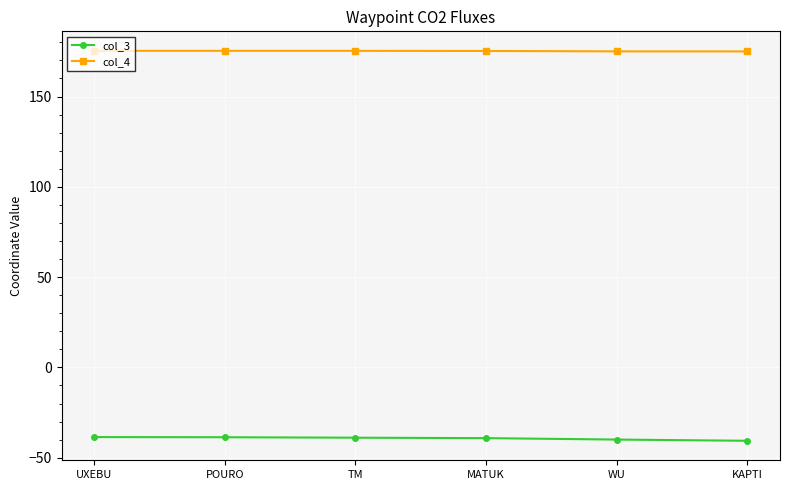

What is the sum of all col_4 values?

1051.2